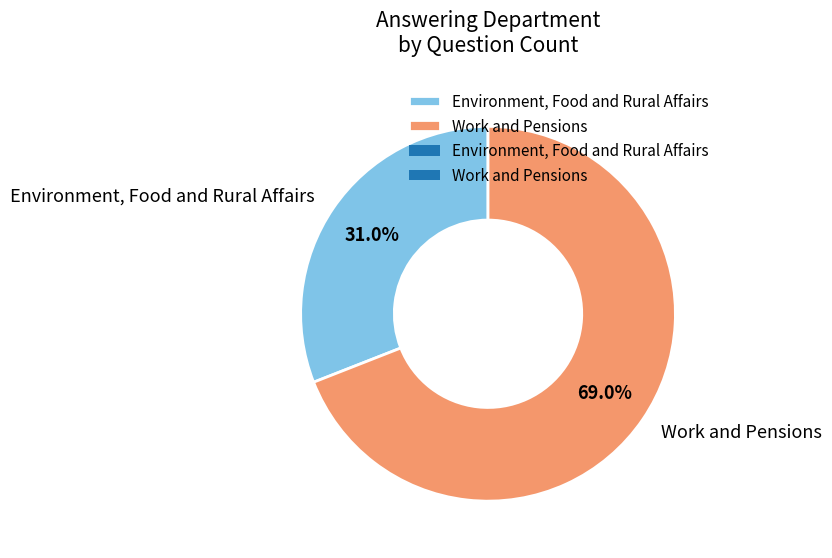

Combined, do Work and Pensions and Environment, Food and Rural Affairs account for over 50%?

Yes